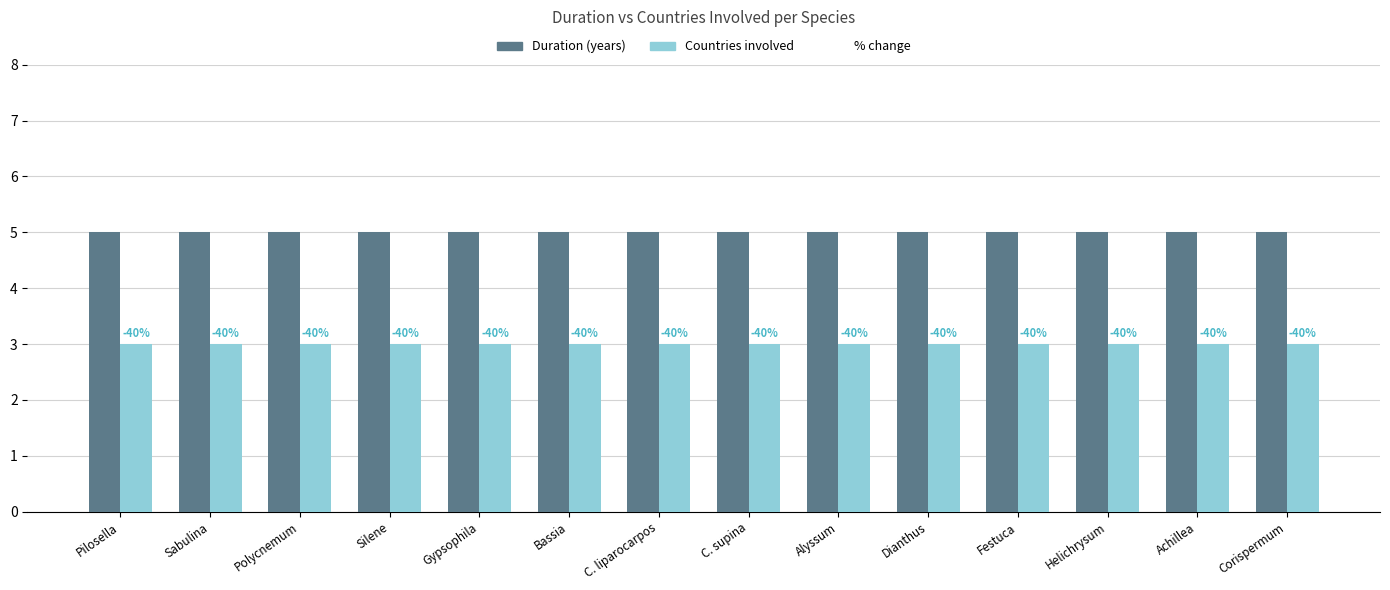

List the series in order of their peak value, highest first.

Duration (years), Countries involved